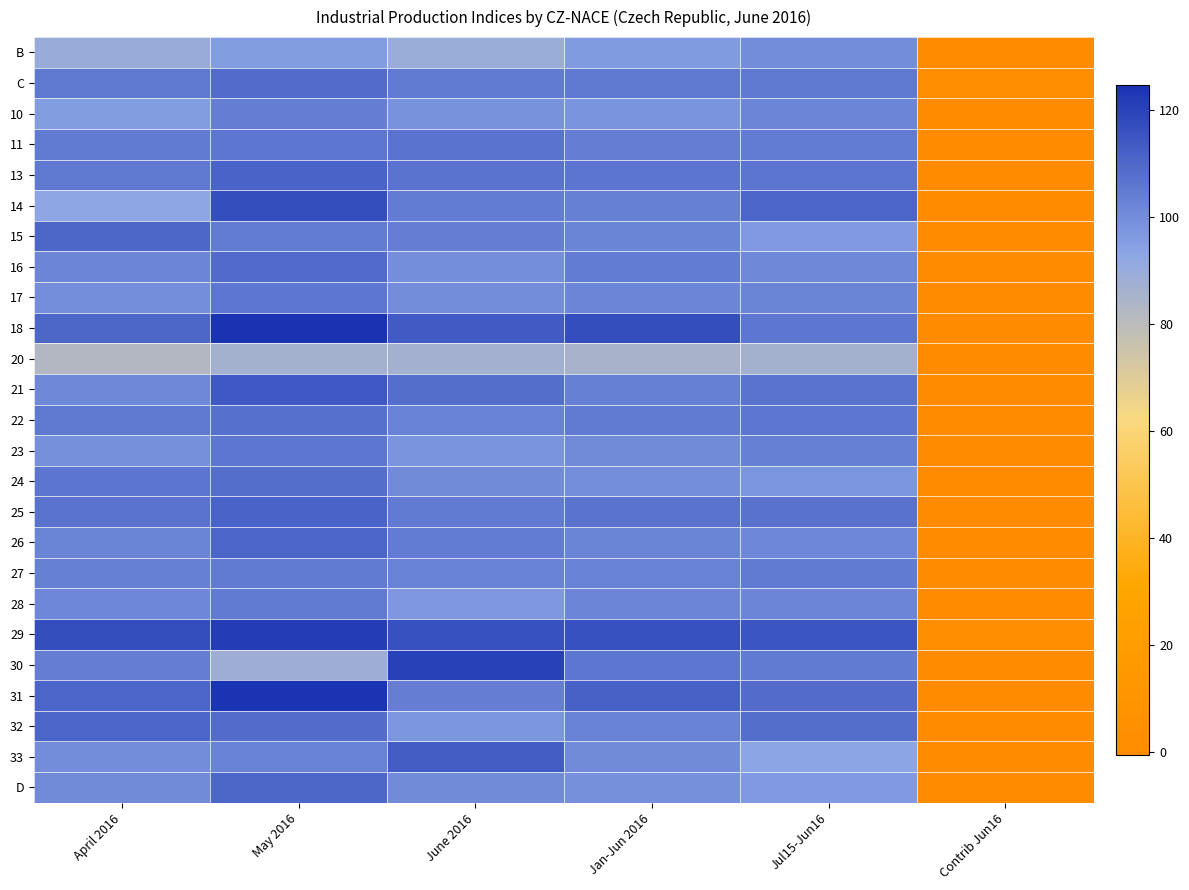

Rank the series by their maximum value, from highest to lowest.

18, 31, 29, 30, 14, 21, 33, 25, 13, 26, 32, 15, D, 16, C, 24, 22, 11, 17, 23, 28, 27, 10, B, 20